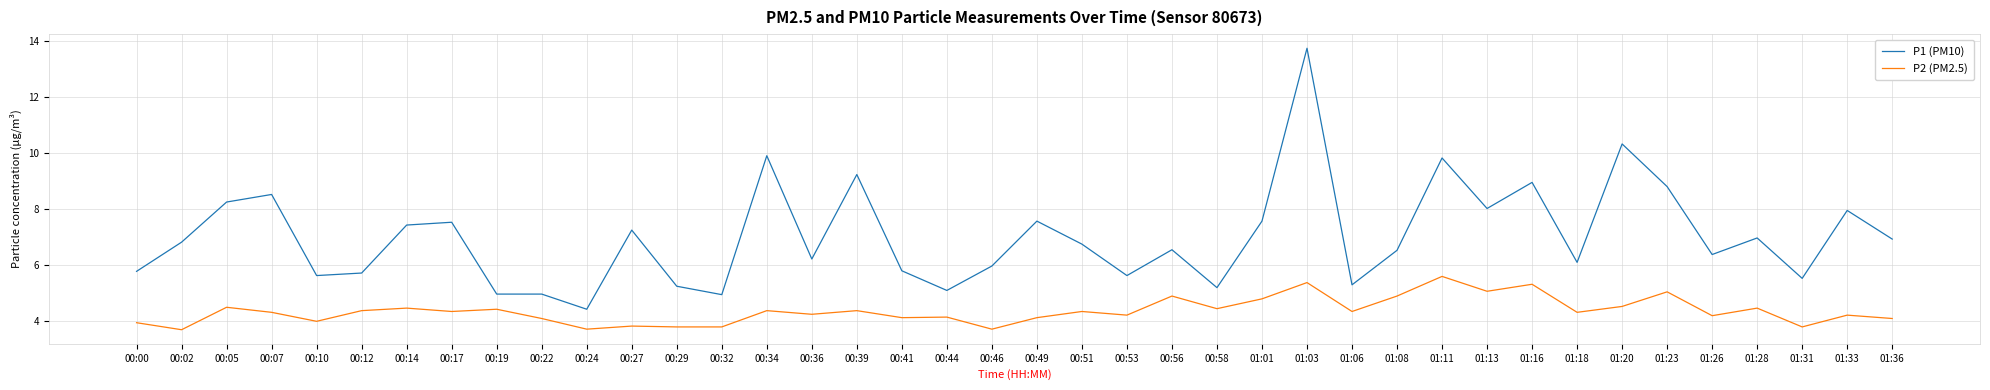

Which series has the largest total across all categories?

P1 (PM10)